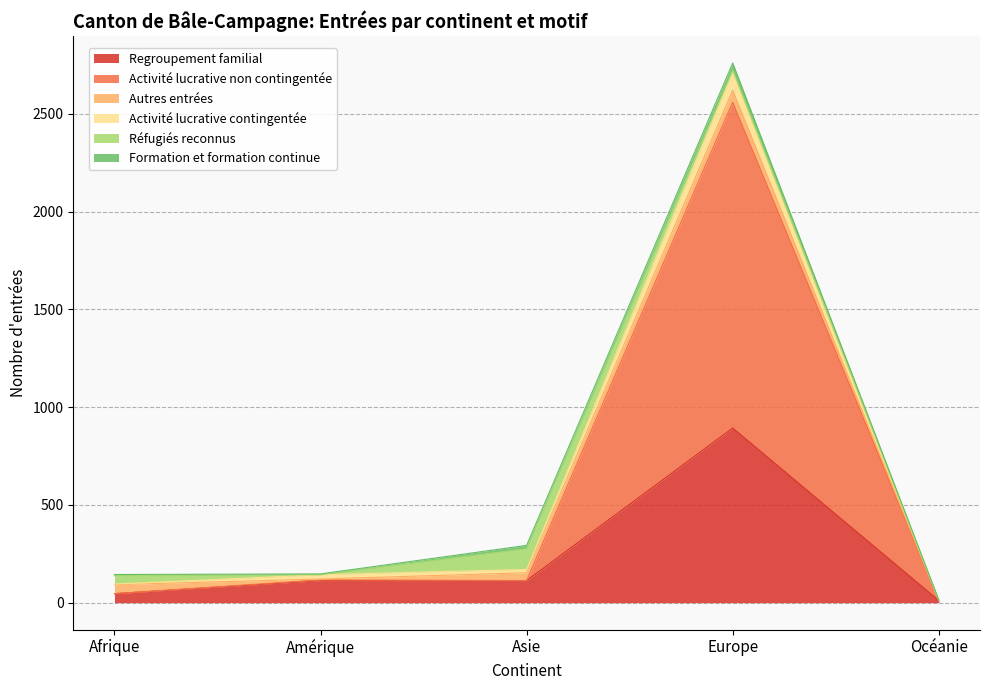

Where is Regroupement familial nearest to the value 452?

Amérique